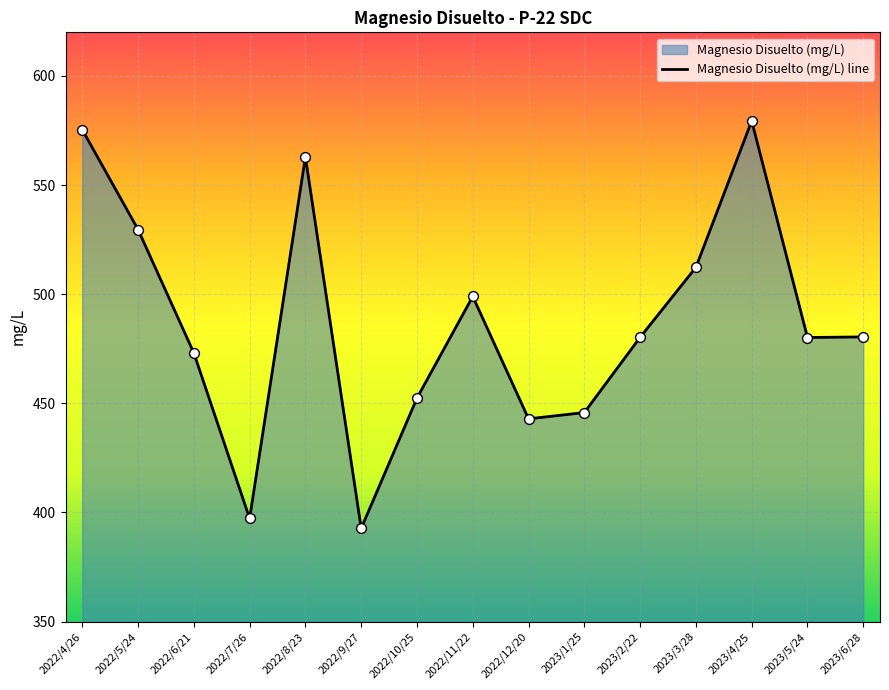

Approximately how many times larger is the value at 2022/12/20 compared to 2022/11/22?

0.9